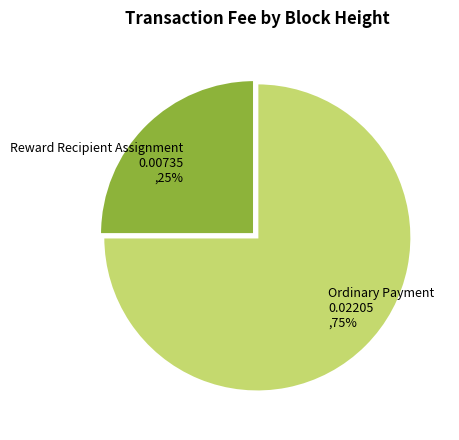

Approximately how many times larger is the value at Ordinary Payment 0.02205 ,75% compared to Reward Recipient Assignment 0.00735 ,25%?

3.0